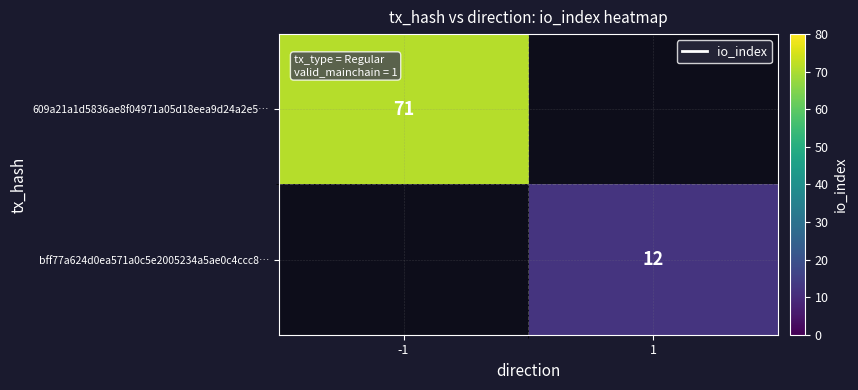

What is the greatest value displayed?

71.0